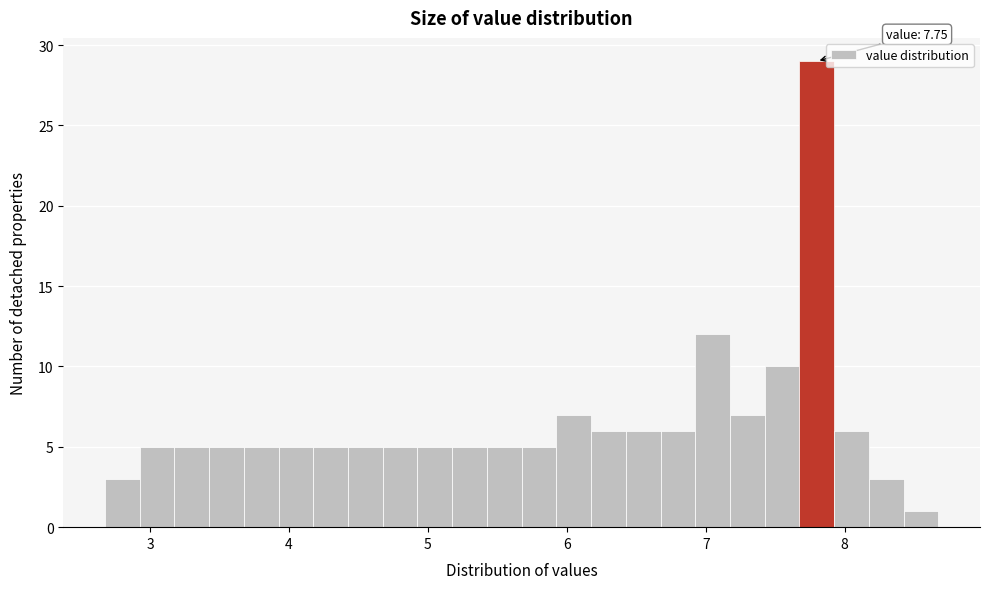

Around what value on the x-axis is the tallest bar? Give the approximate position of its centre, as read against the axis.

7.8